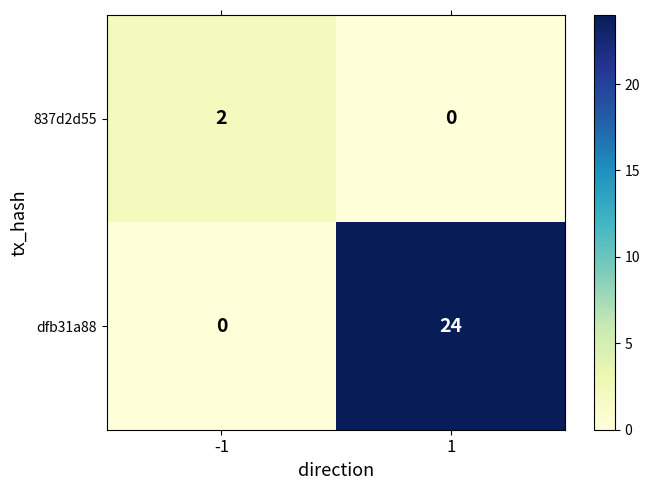

What is the maximum value shown in the chart?

24